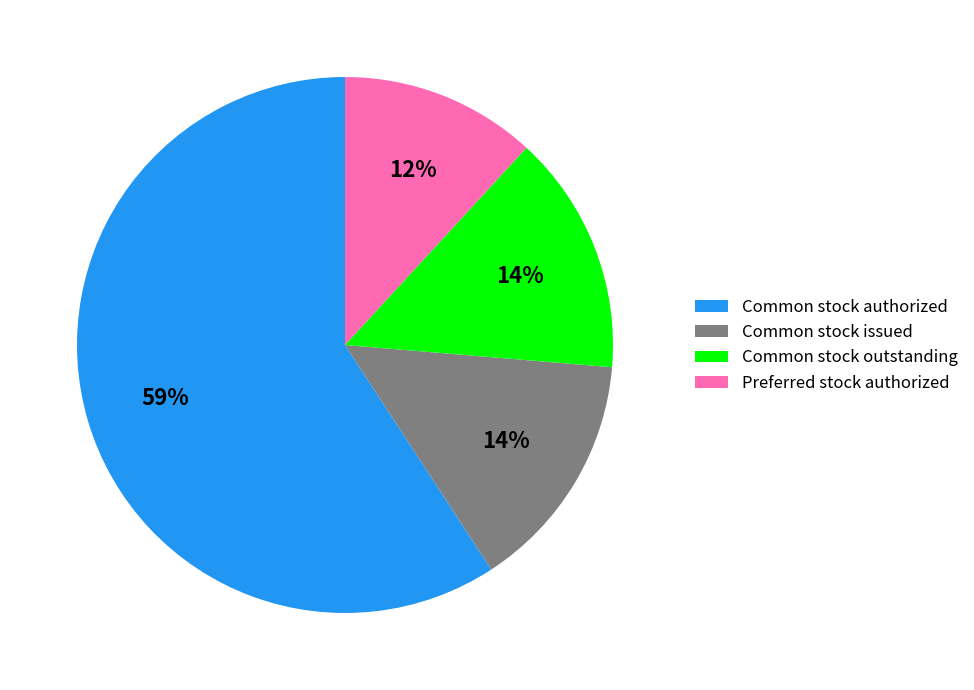

To the nearest percent, what is the average slice percentage?

25%